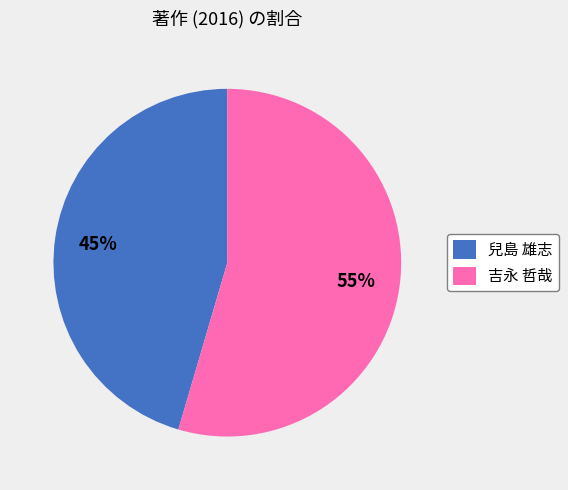

Does any single category account for the majority?

Yes